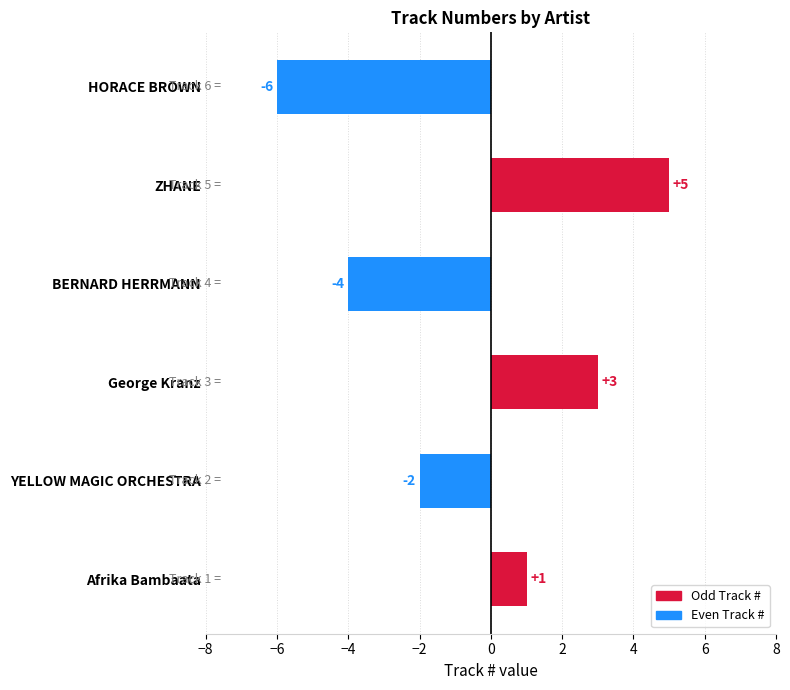

Which label corresponds to the smallest value in the chart?

HORACE BROWN